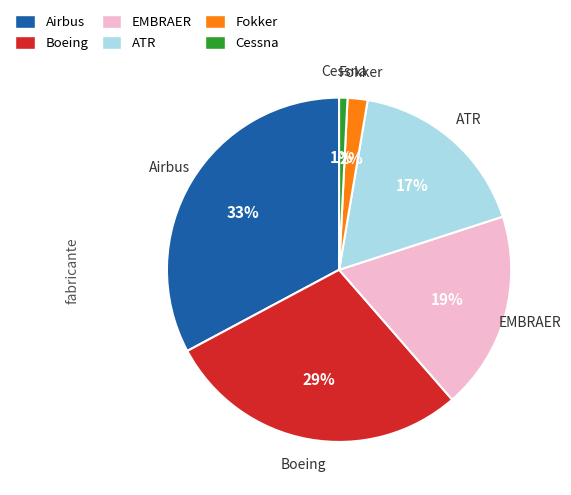

True or false: Airbus accounts for 24% of the total.

False